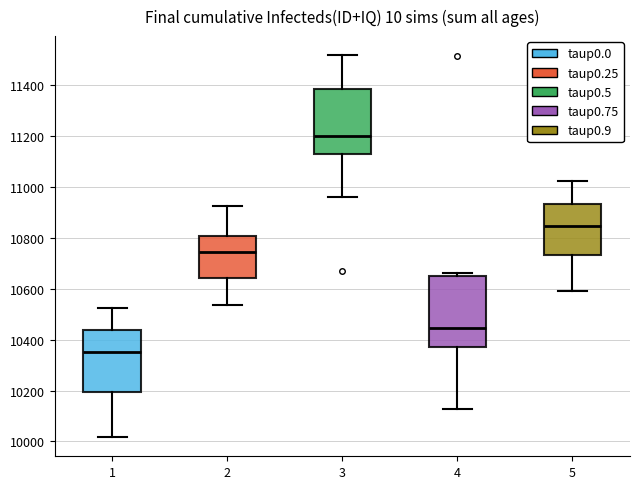

Reading left to right, read every box against the y-axis: the position of its median line, the range the box covers, and the ends of its whiskers. The values are not printed on the chart, so give them approximately, as read against the axis.

1: median 10340, box 10200 to 10440, whiskers 10020 to 10520
2: median 10740, box 10640 to 10800, whiskers 10540 to 10920
3: median 11200, box 11140 to 11380, whiskers 10960 to 11520
4: median 10440, box 10380 to 10640, whiskers 10120 to 10660
5: median 10840, box 10740 to 10940, whiskers 10580 to 11020